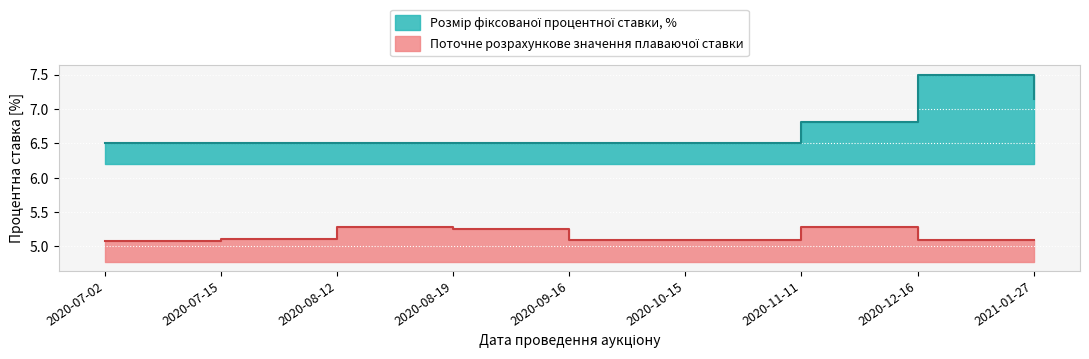

What is the sum of all Розмір фіксованої процентної ставки, % values?

60.5